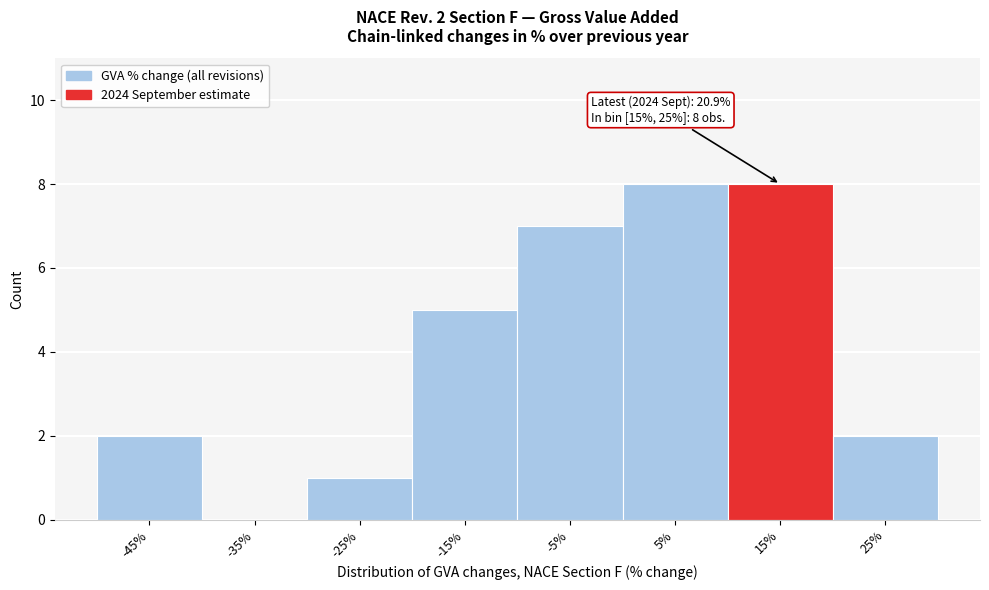

Reading right to left, transcribe all the data shown in this chart.

25%=2	15%=8	5%=8	-5%=7	-15%=5	-25%=1	-35%=0	-45%=2